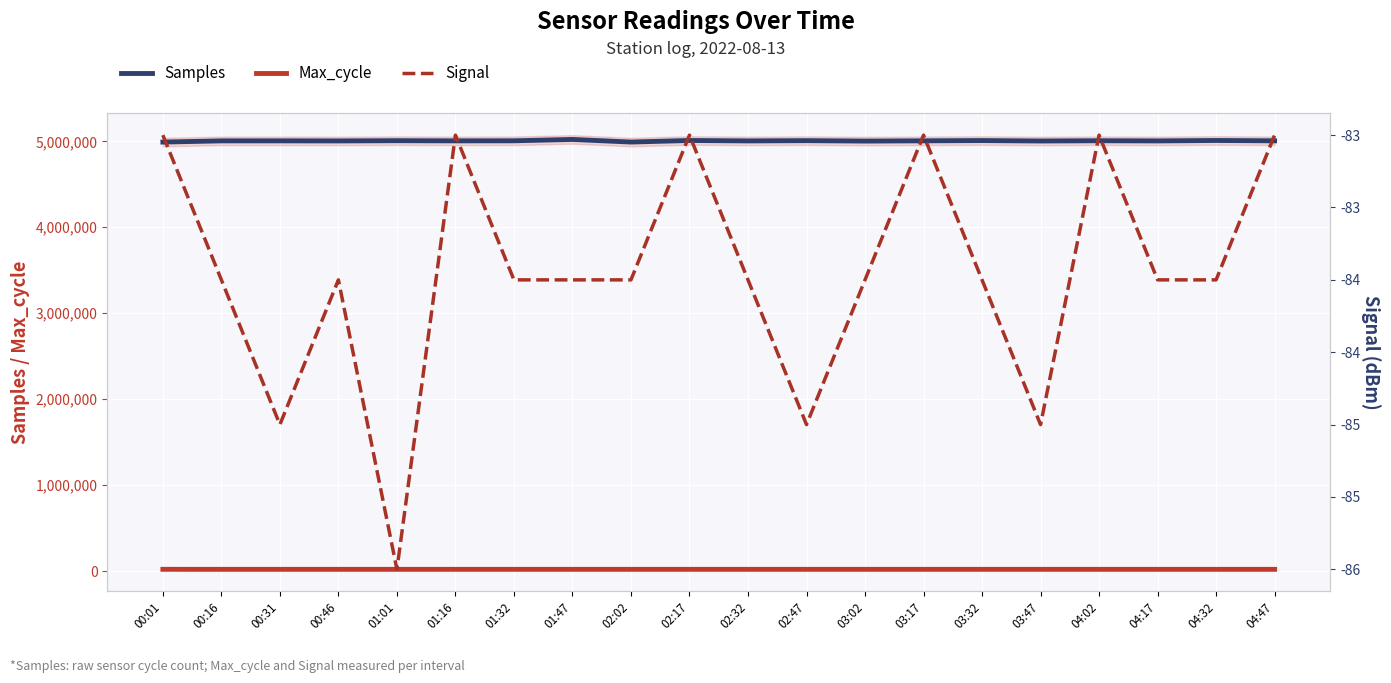

In Samples, how many points are higher than both neighbors (excluding endpoints)?

8